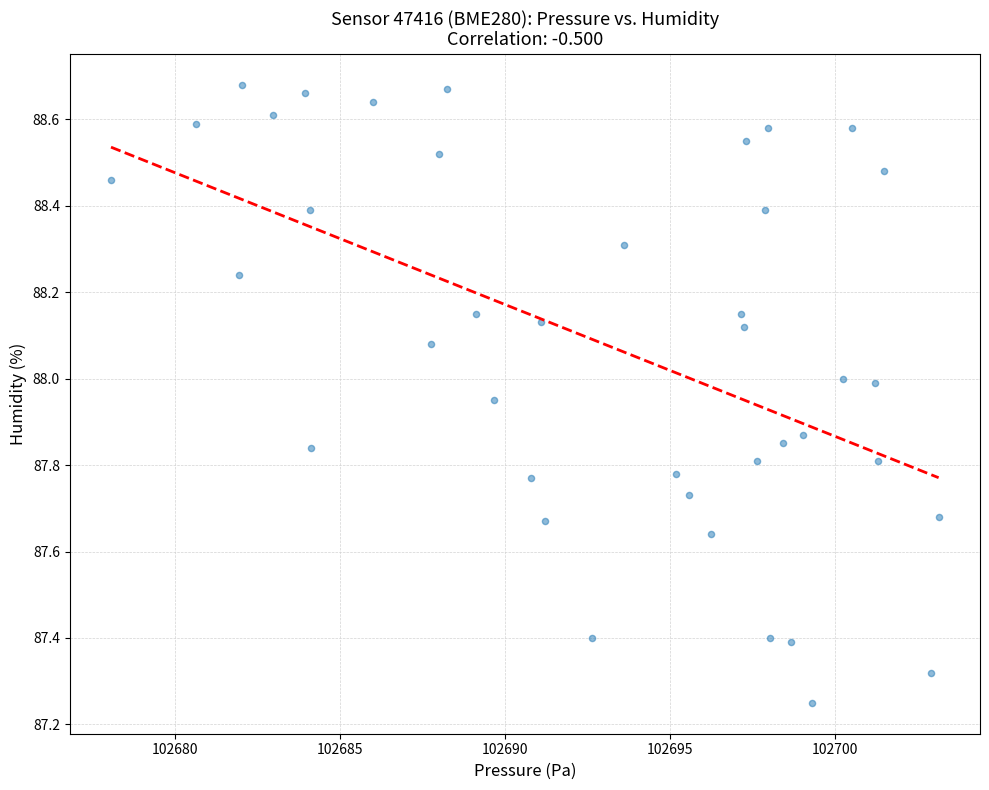

What is the range of Y values (max minus min)?

1.4